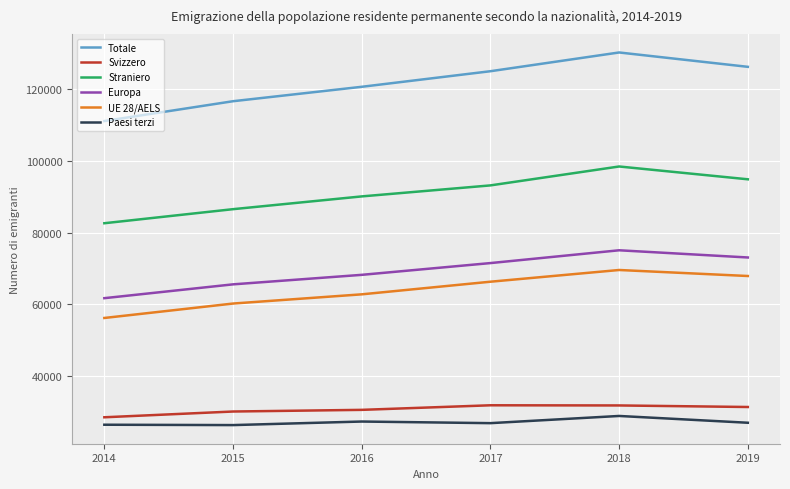

The value of UE 28/AELS at 2014 is 56188. True or false?

True